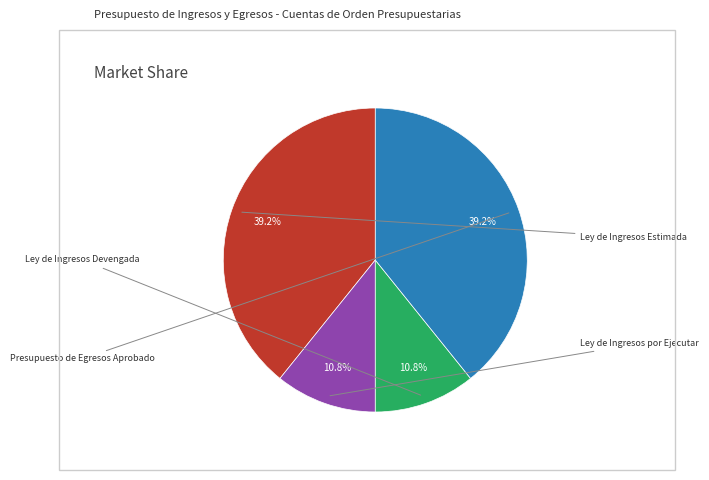

Does any single category account for the majority?

No